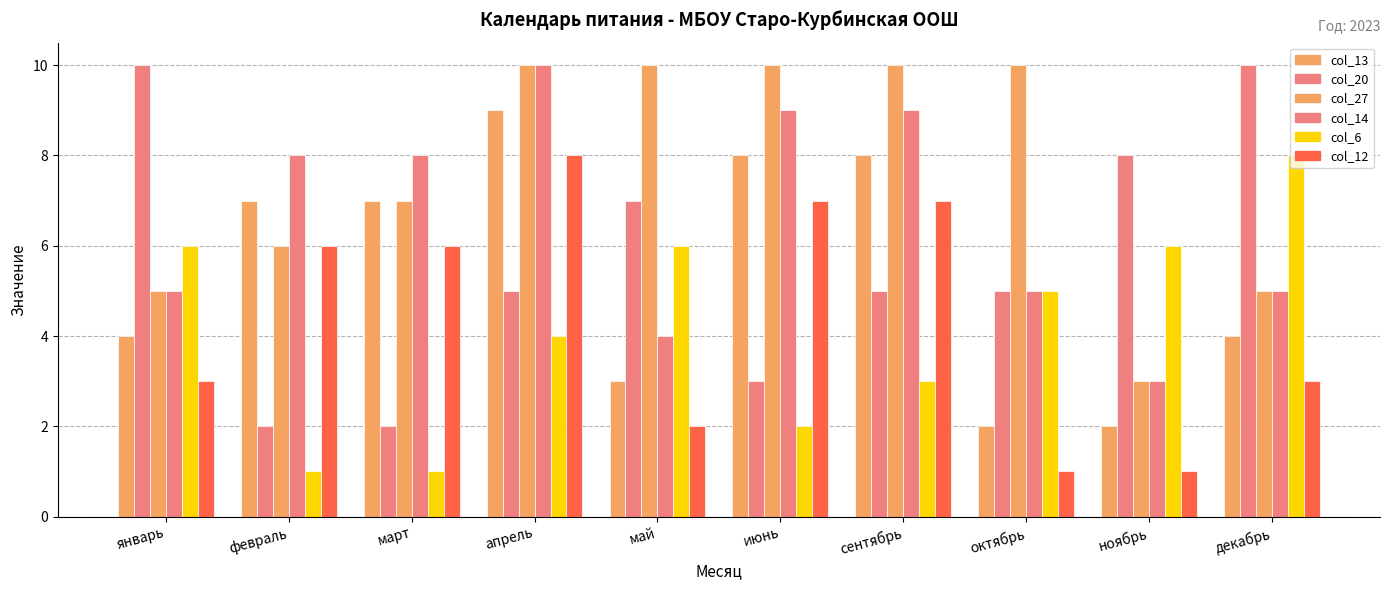

Reading left to right, list all the values displayed in this chart.

col_13: 4	7	7	9	3	8	8	2	2	4
col_20: 10	2	2	5	7	3	5	5	8	10
col_27: 5	6	7	10	10	10	10	10	3	5
col_14: 5	8	8	10	4	9	9	5	3	5
col_6: 6	1	1	4	6	2	3	5	6	8
col_12: 3	6	6	8	2	7	7	1	1	3